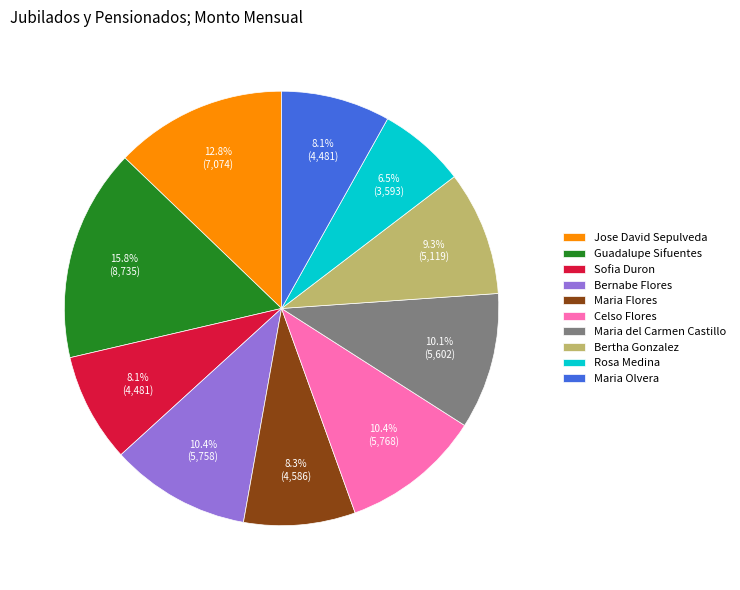

Approximately how many times larger is the value at Maria Flores compared to Celso Flores?

0.8